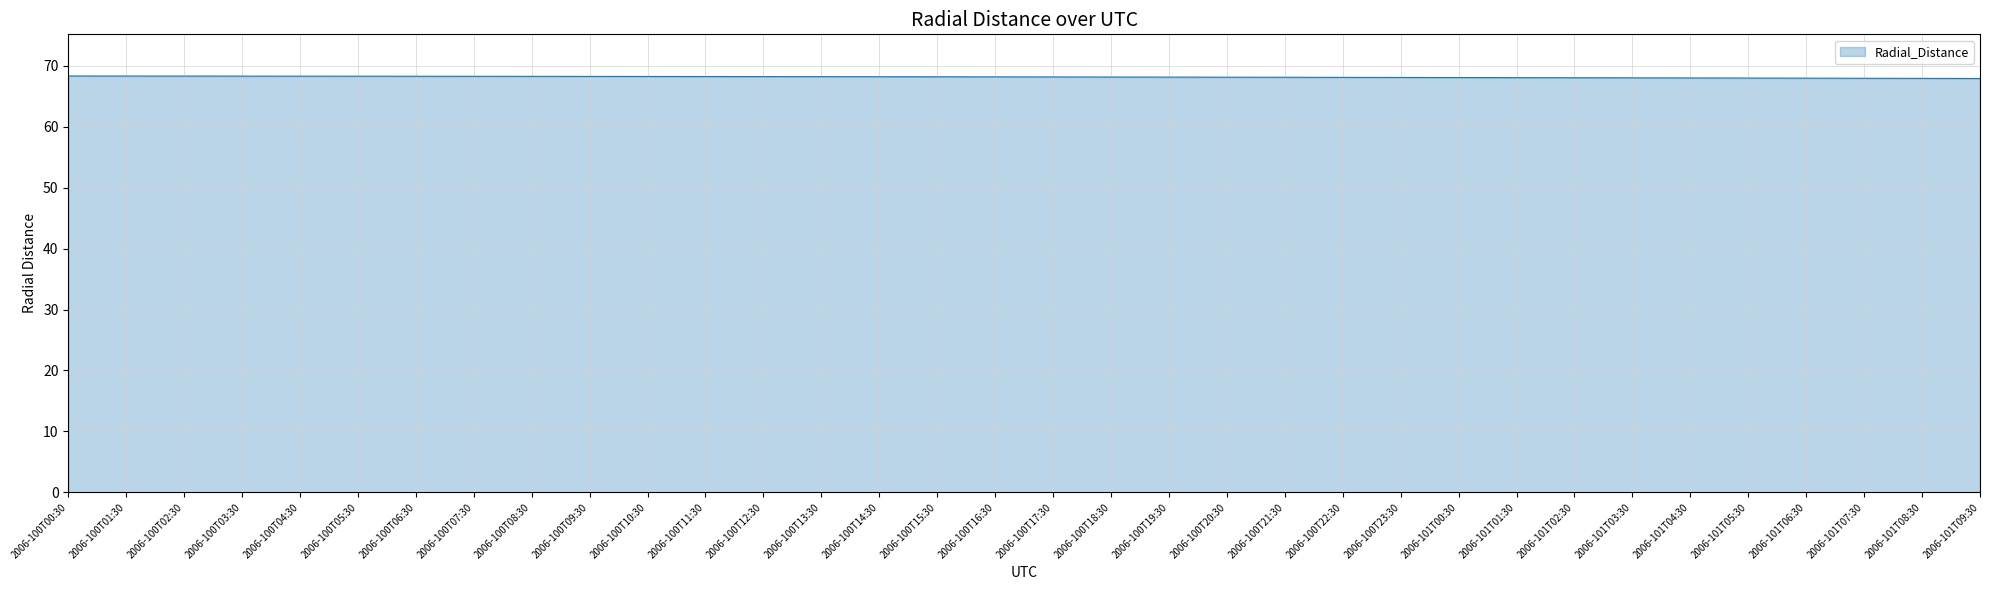

What is the greatest value displayed?

68.3